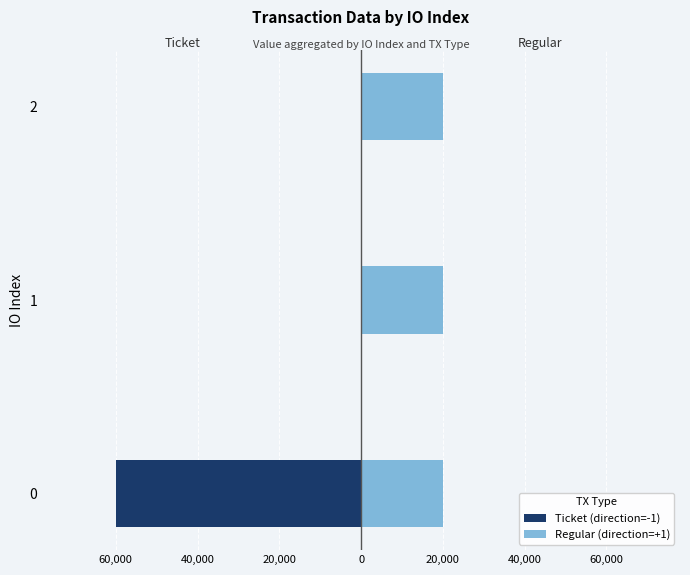

Which has a higher value, 1 or 2?

1